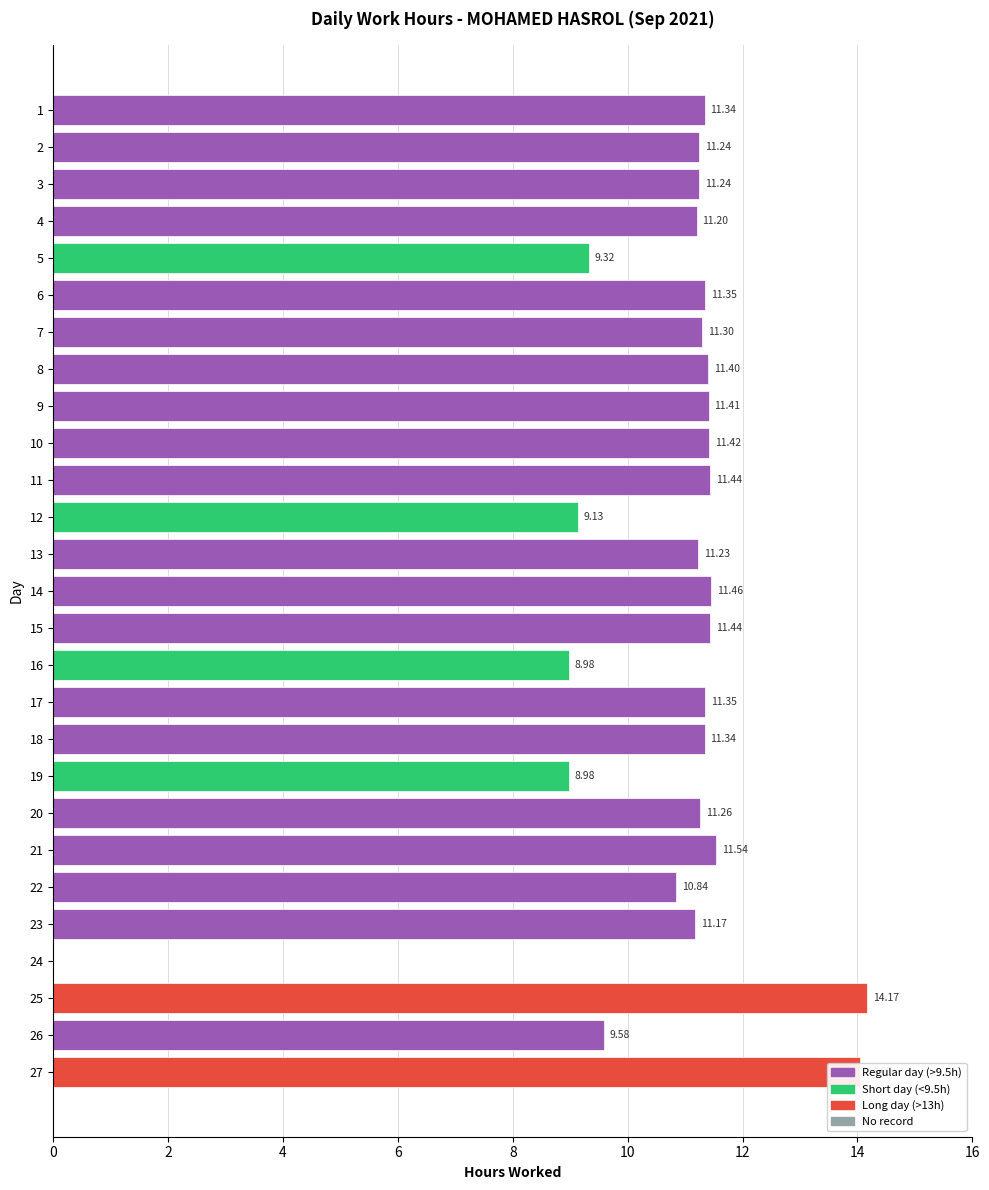

Is it true that the value at 4 is 3.3?

False